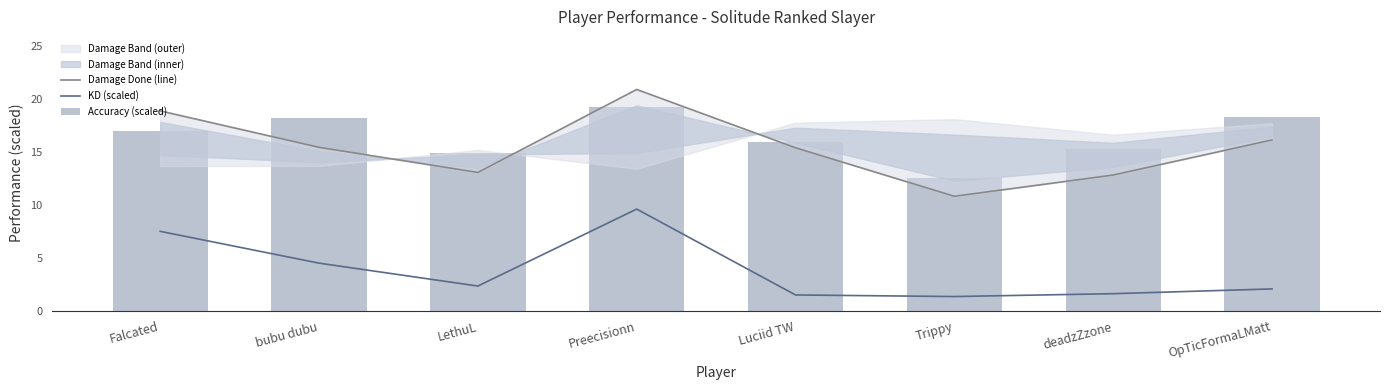

What is the difference between the highest and lowest values at Trippy?

11.2